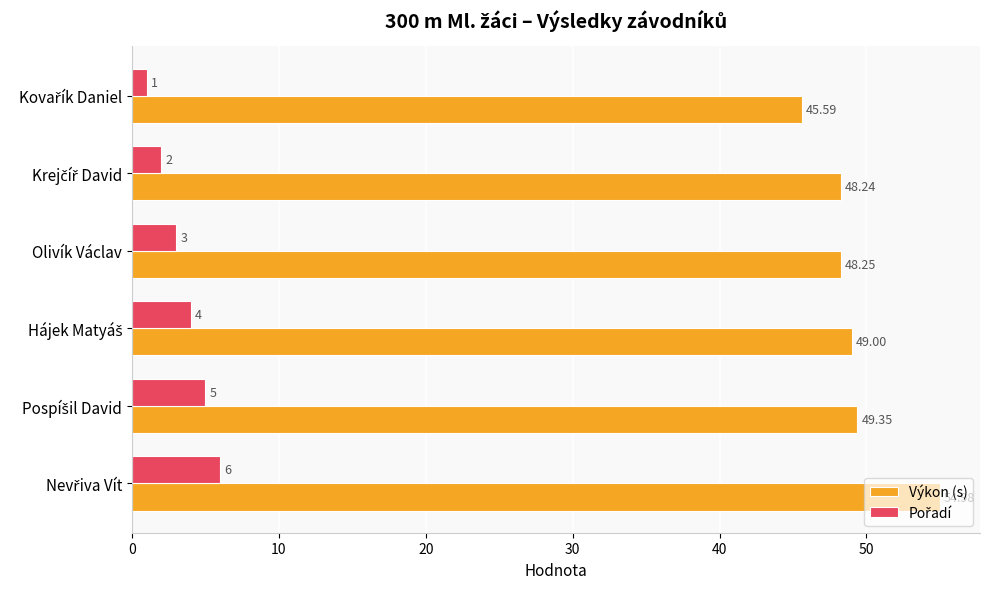

Which series has the largest range (max minus min)?

Výkon (s)